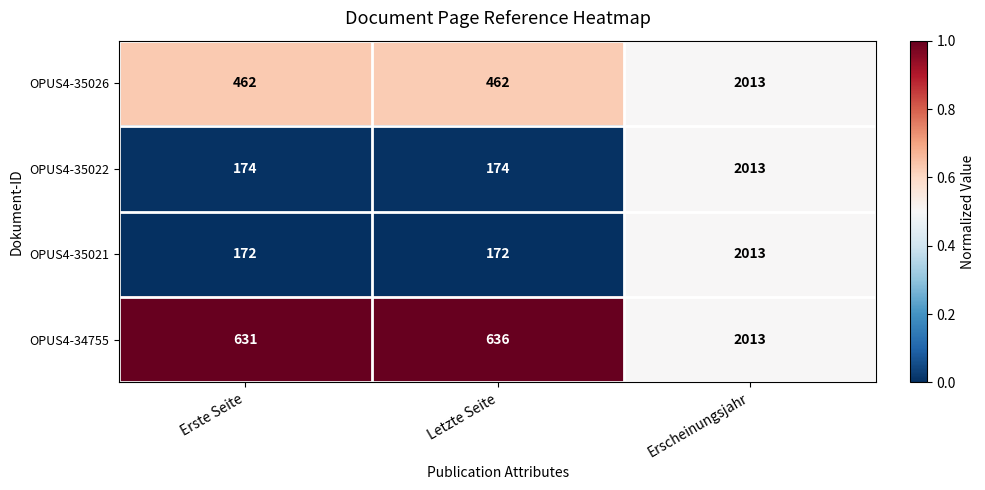

What is the sum of all OPUS4-35021 values?

2357